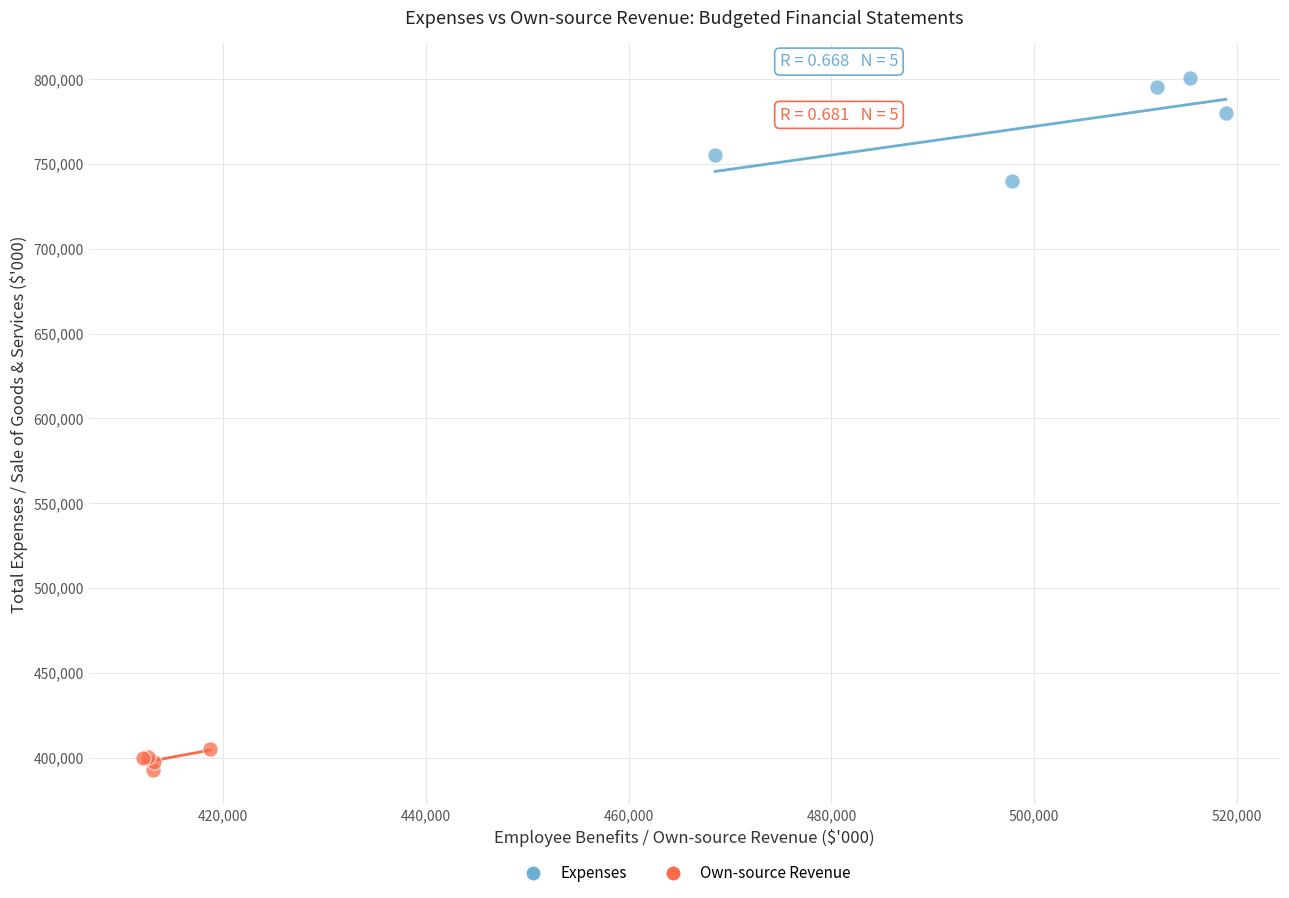

Which series contains the highest Y value?

Expenses